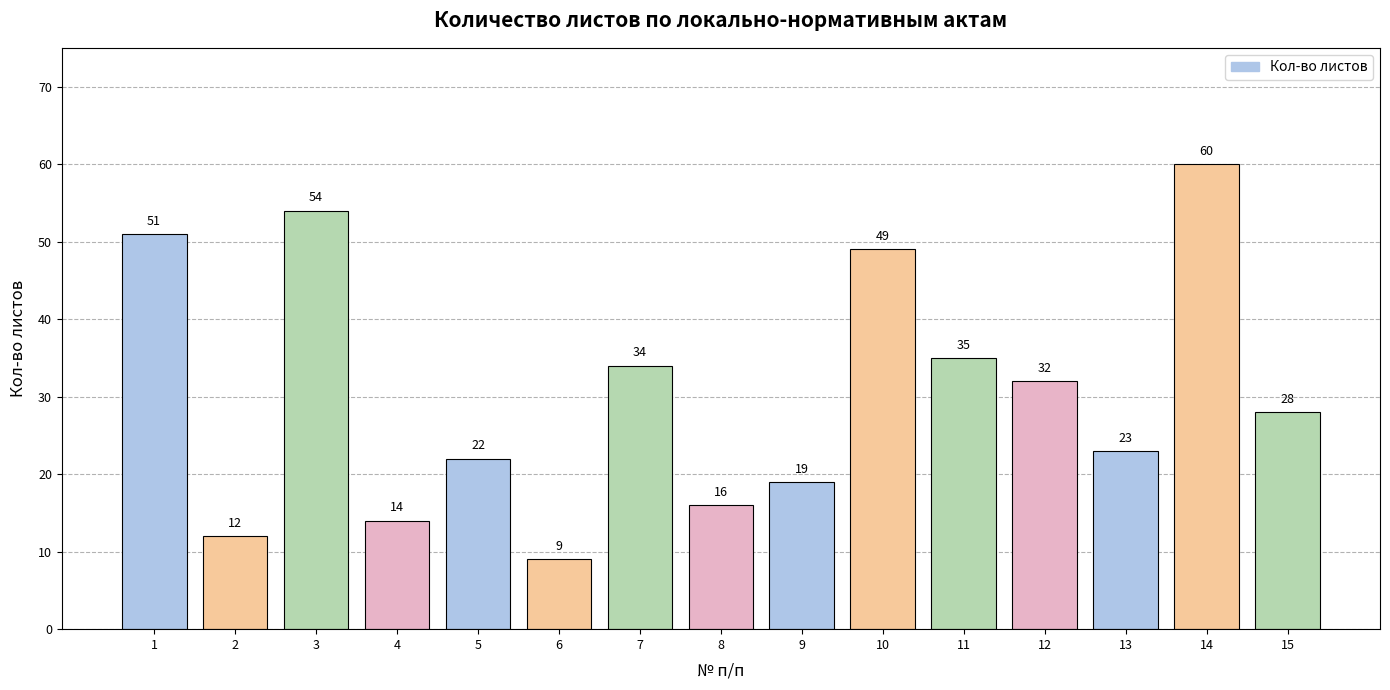

What is the change in value from 5 to 8?

-6